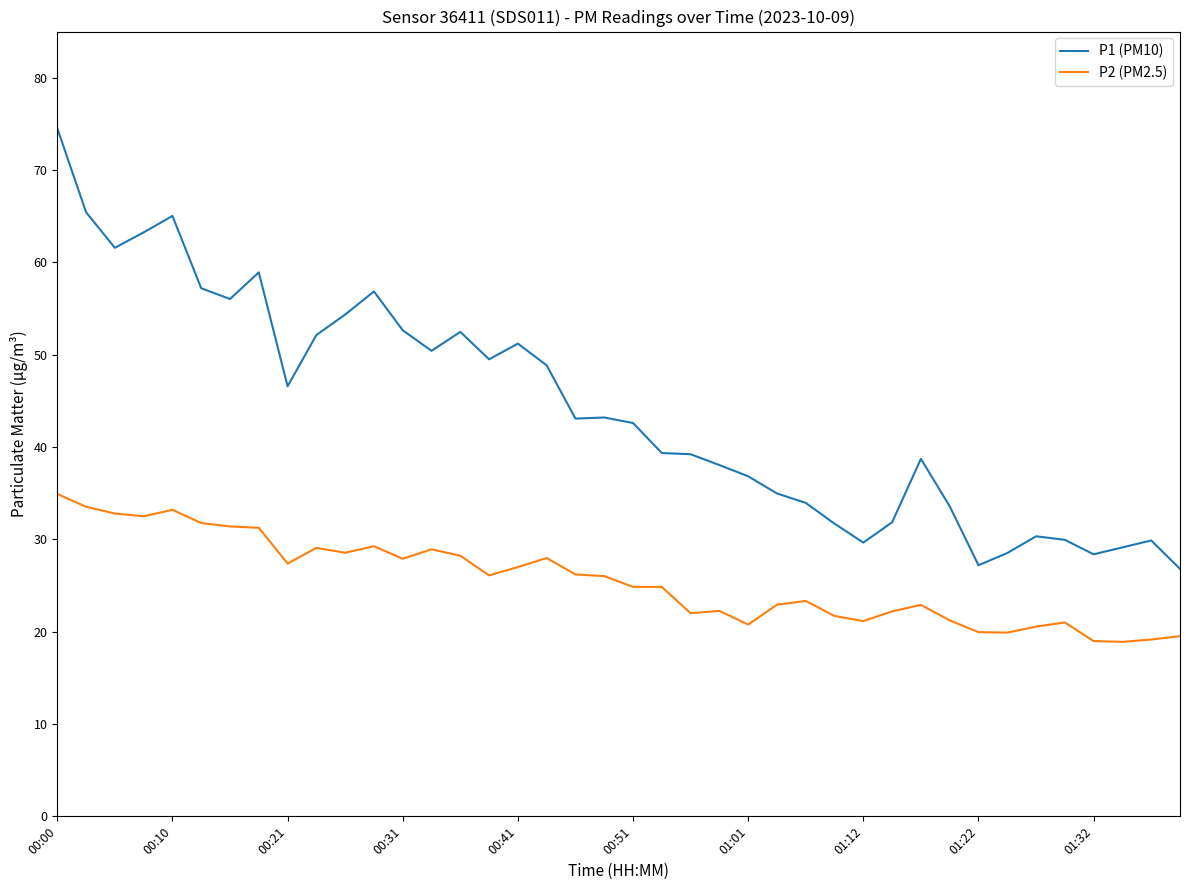

List the series in order of their peak value, highest first.

P1 (PM10), P2 (PM2.5)